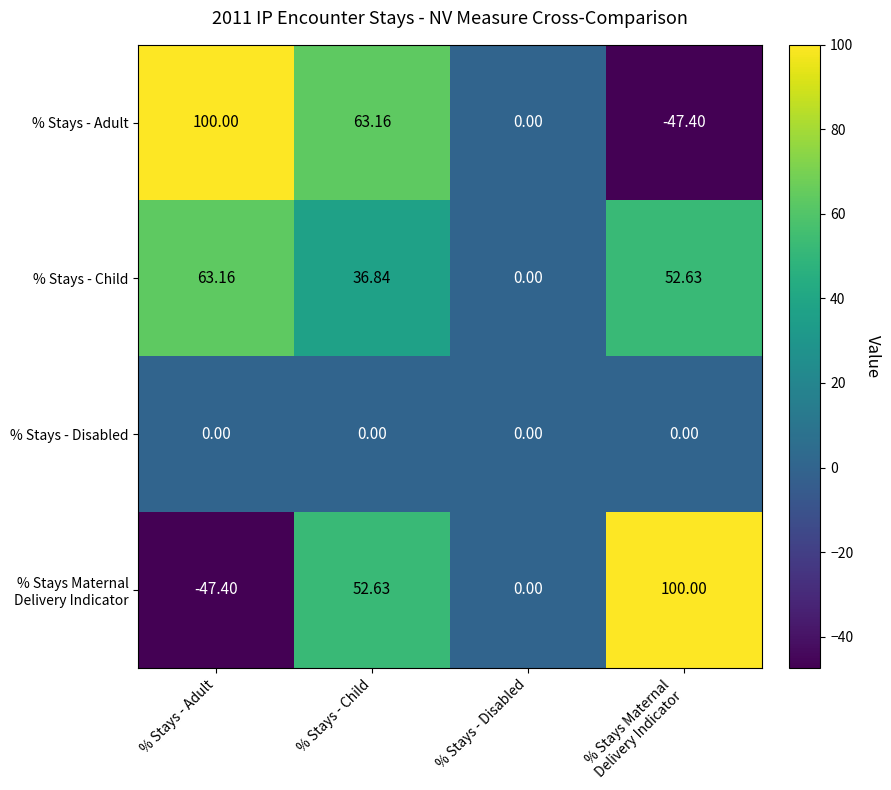

Where is % Stays - Child nearest to the value 31?

% Stays - Child